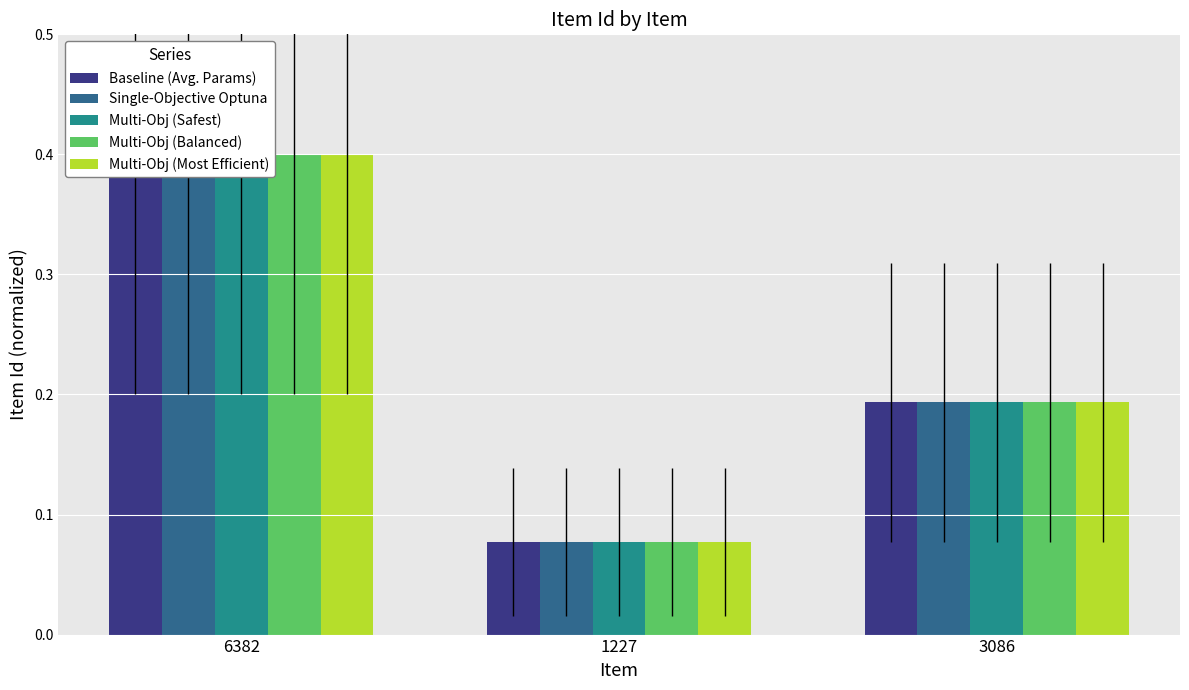

What is the value of the Multi-Obj (Most Efficient) bar at the 3rd from the left?

0.2